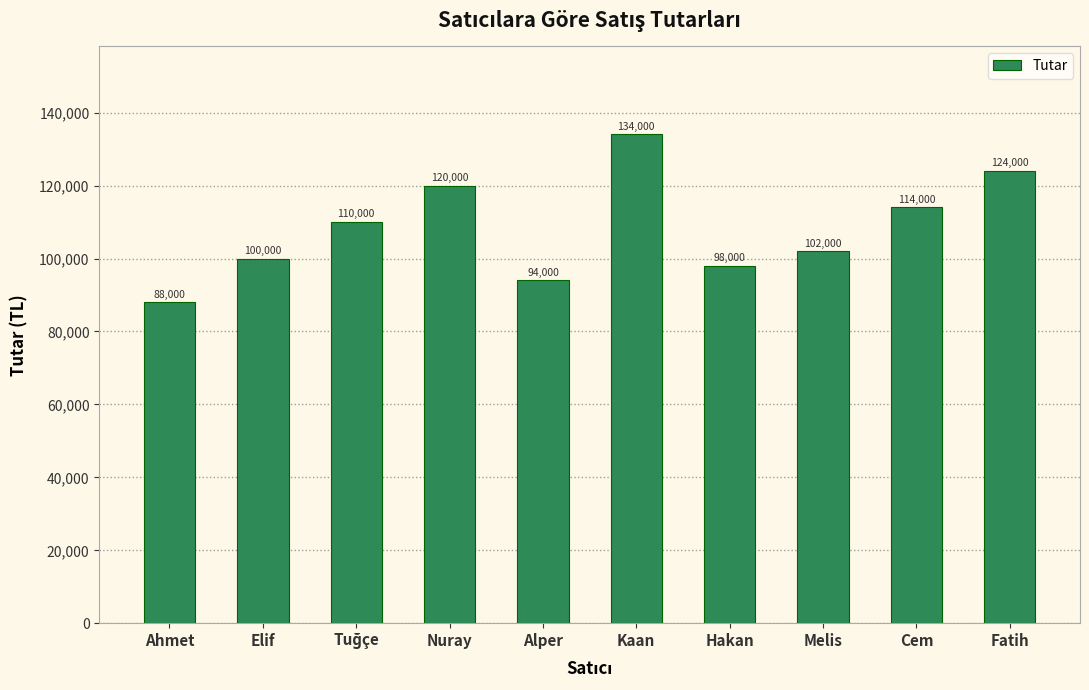

Between Alper and Cem, which is larger?

Cem